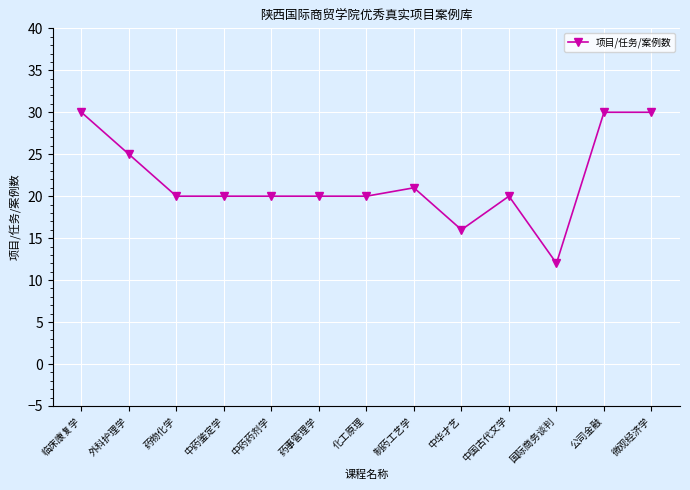

How many distinct data groups are displayed?

1